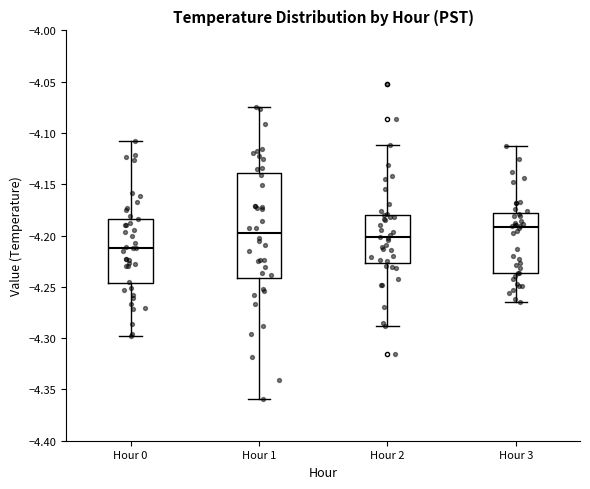

Which box has the highest median line?

Hour 3